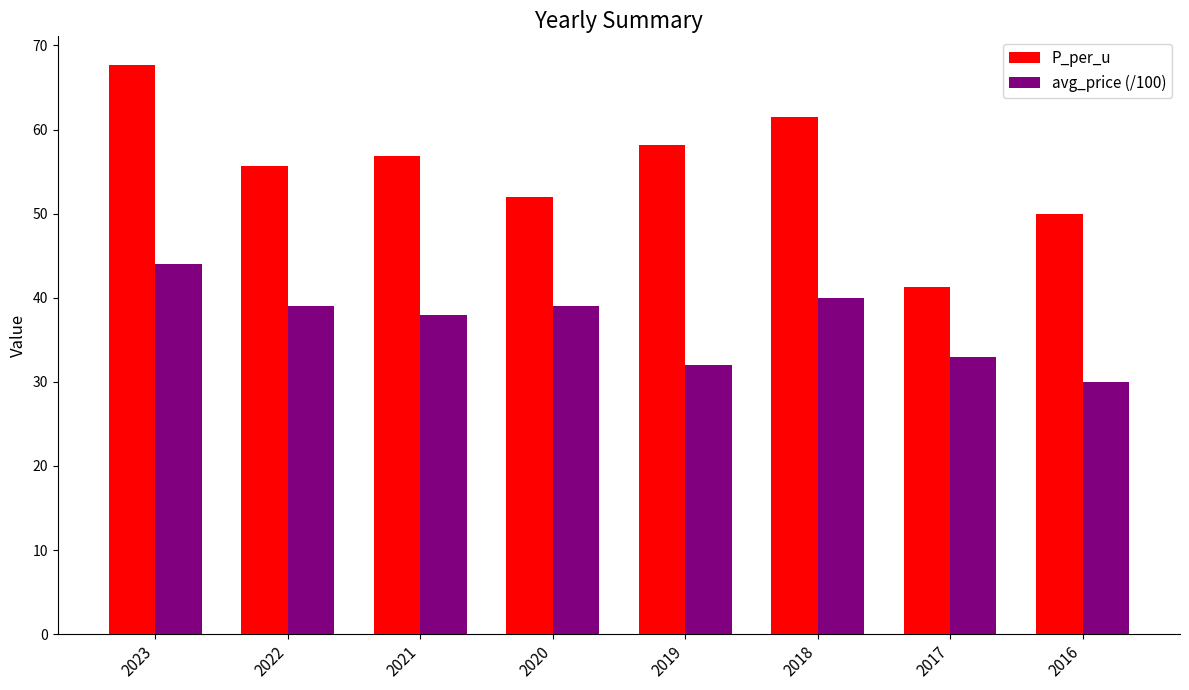

Read the avg_price (/100) value at 2017.

33.0